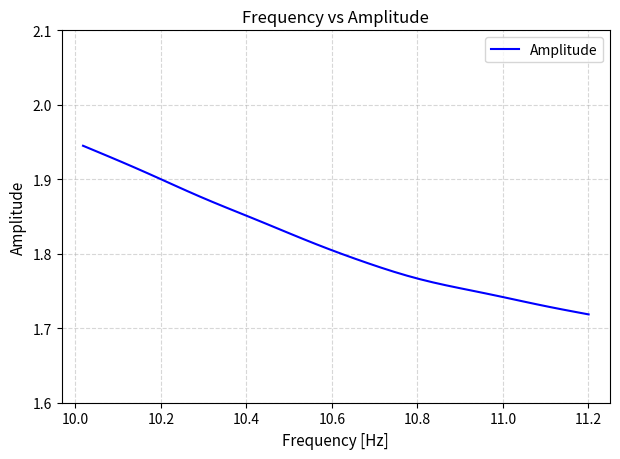

What is the smallest value displayed?

1.7